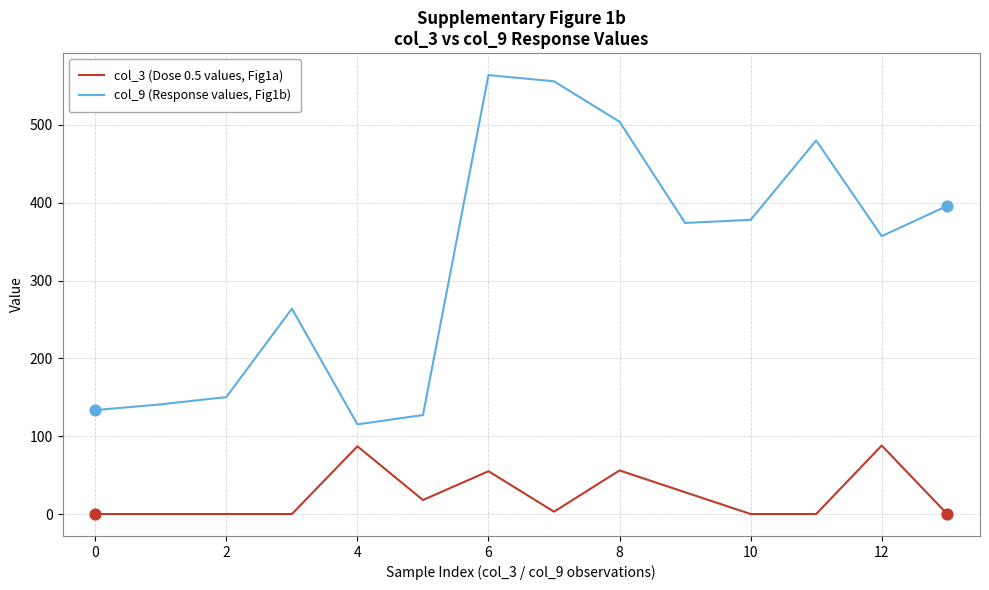

Which series has the widest spread of values?

col_9 (Response values, Fig1b)